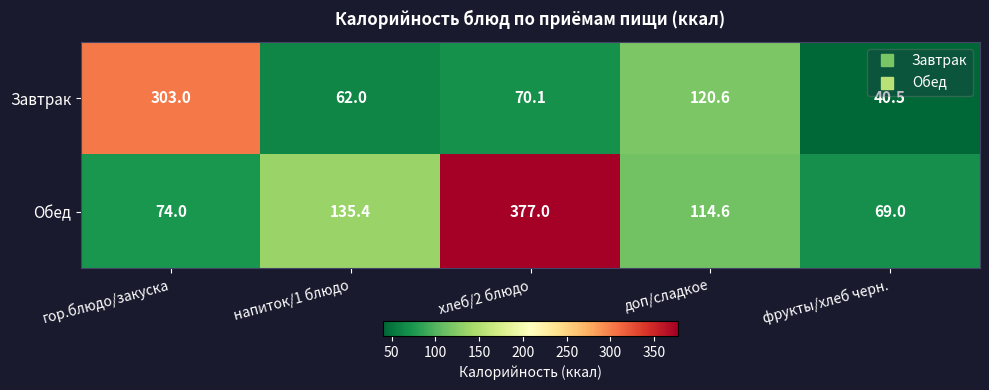

How many values in the Обед series are below 114?

2